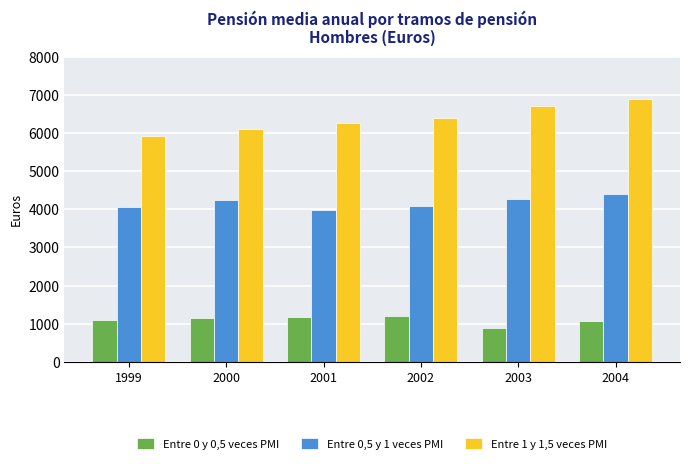

What is the difference between the highest and lowest values at 2001?

5079